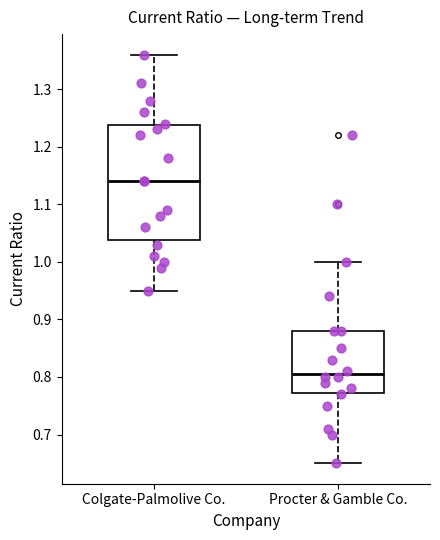

Comparing the boxes themselves (not the whiskers), which one is the tallest?

Colgate-Palmolive Co.